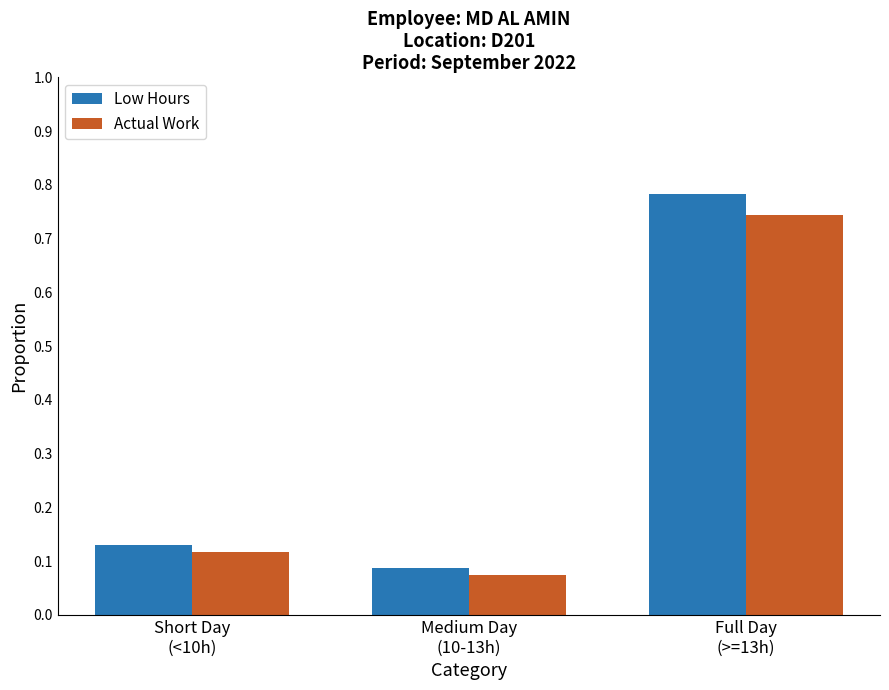

What is the average value of the Low Hours series?

0.3